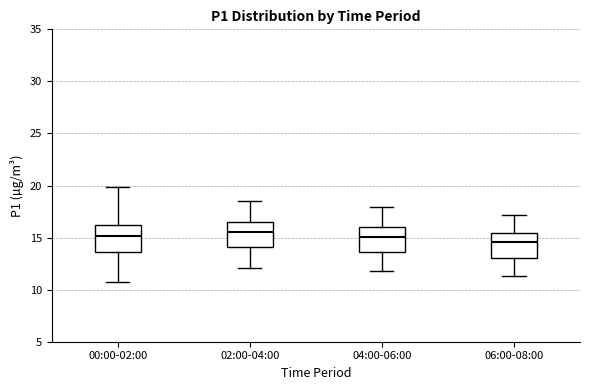

Reading left to right, transcribe this box plot: for each box, give where its median line is, the range the box spans, and where its two whiskers end, as read against the y-axis. The values are not printed on the chart, so give them approximately, as read against the axis.

00:00-02:00: median 15.0, box 13.5 to 16.0, whiskers 10.5 to 20.0
02:00-04:00: median 15.5, box 14.0 to 16.5, whiskers 12.0 to 18.5
04:00-06:00: median 15.0, box 13.5 to 16.0, whiskers 12.0 to 18.0
06:00-08:00: median 14.5, box 13.0 to 15.5, whiskers 11.5 to 17.0